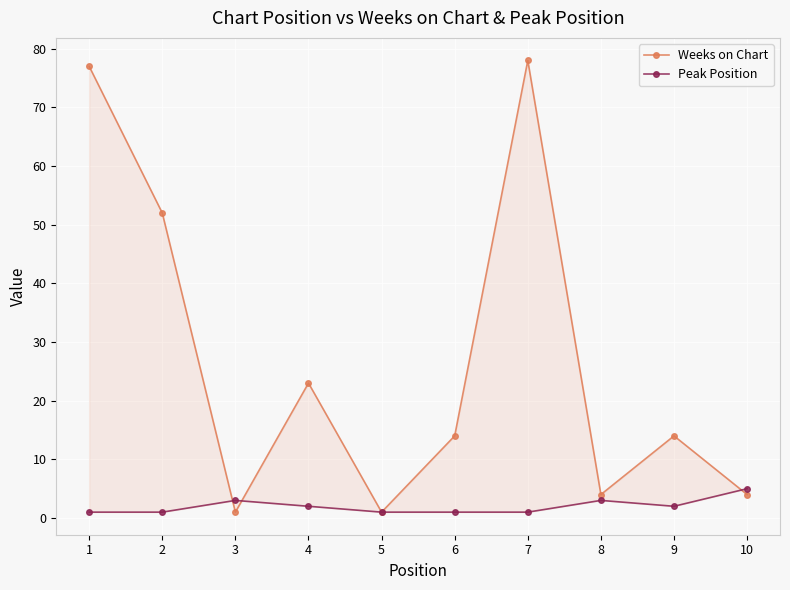

At how many categories does at least one series exceed 57?

2